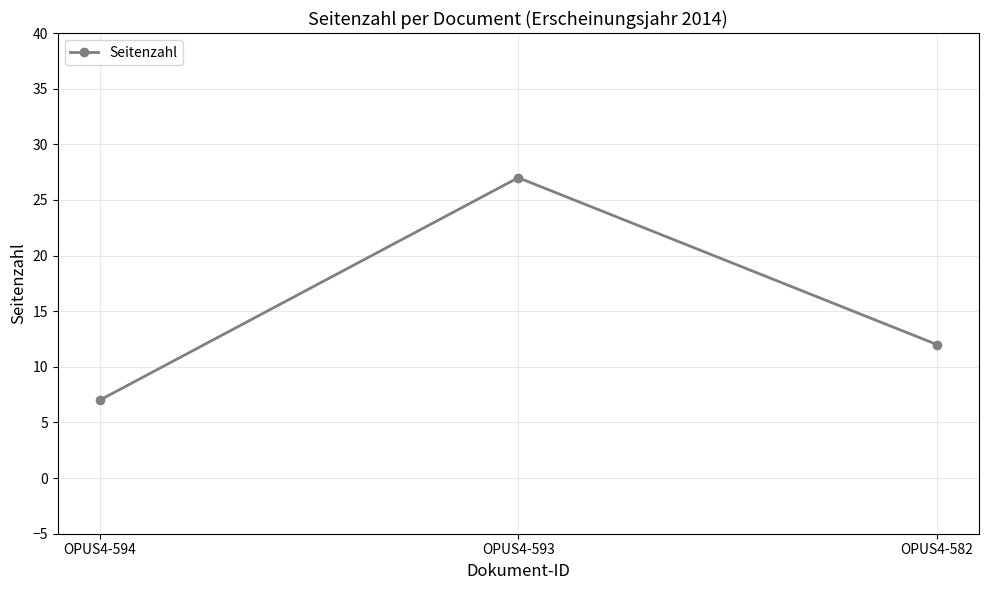

What is the sum of the values at OPUS4-594 and OPUS4-593?

34